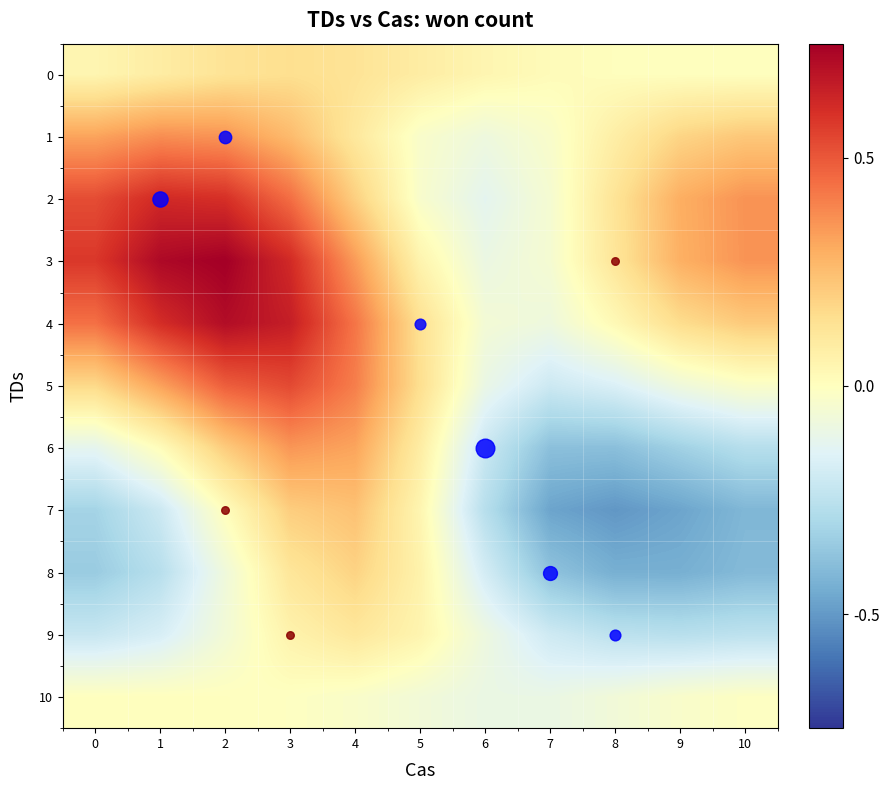

Count the number of categories in the chart.

11